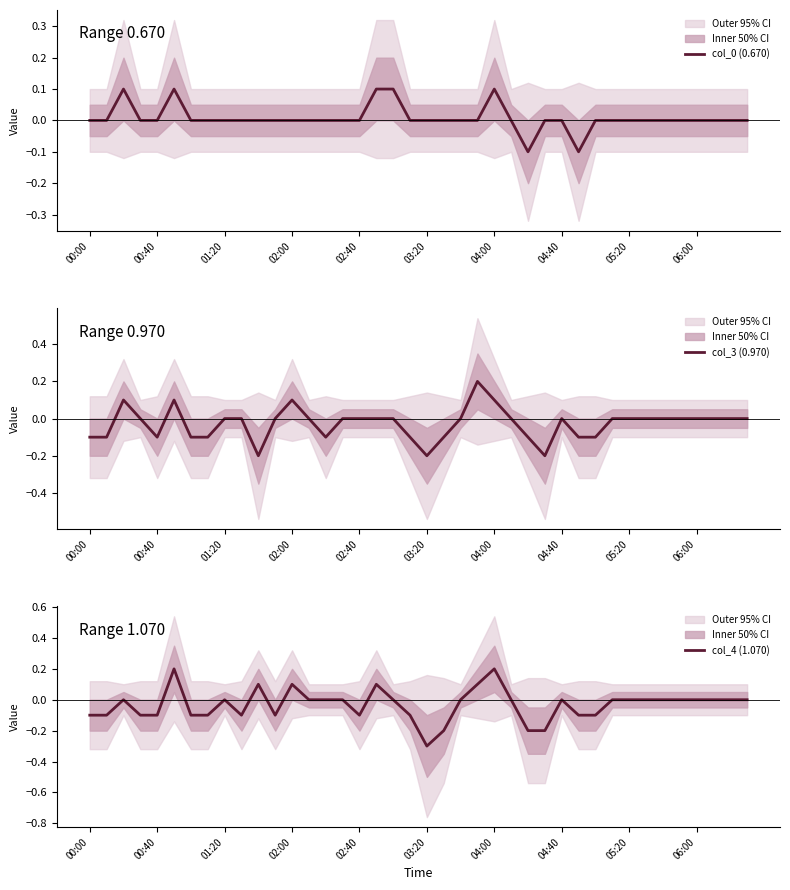

Is it true that col_0 (0.670) equals -0.1 at 03:20?

False